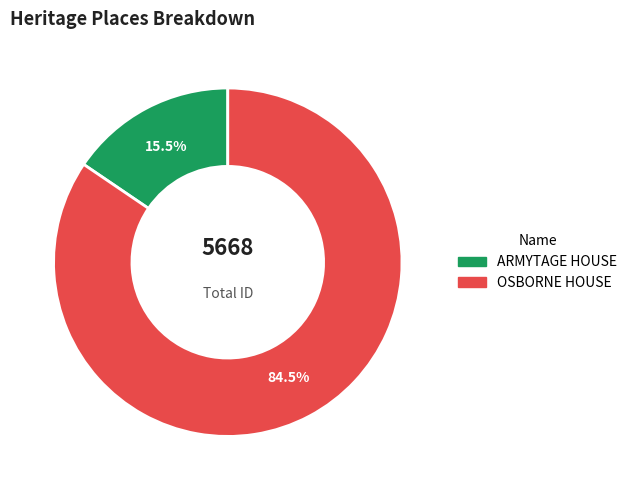

Which slice is the smallest?

ARMYTAGE HOUSE